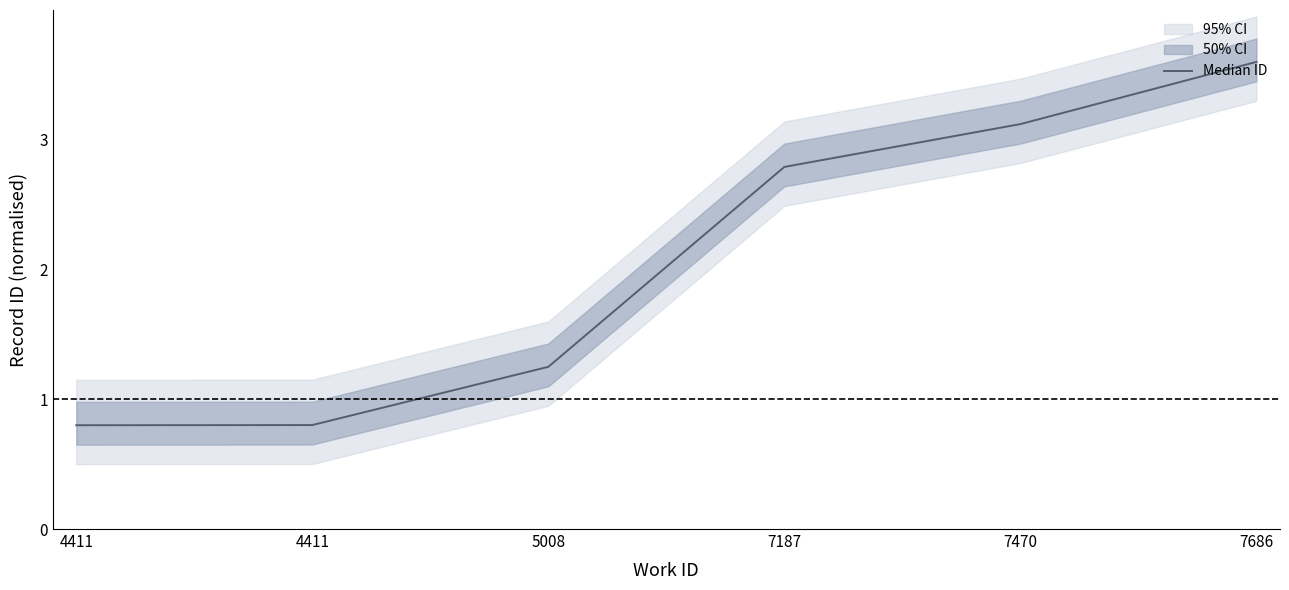

The value at 4411 is 0.5. True or false?

False